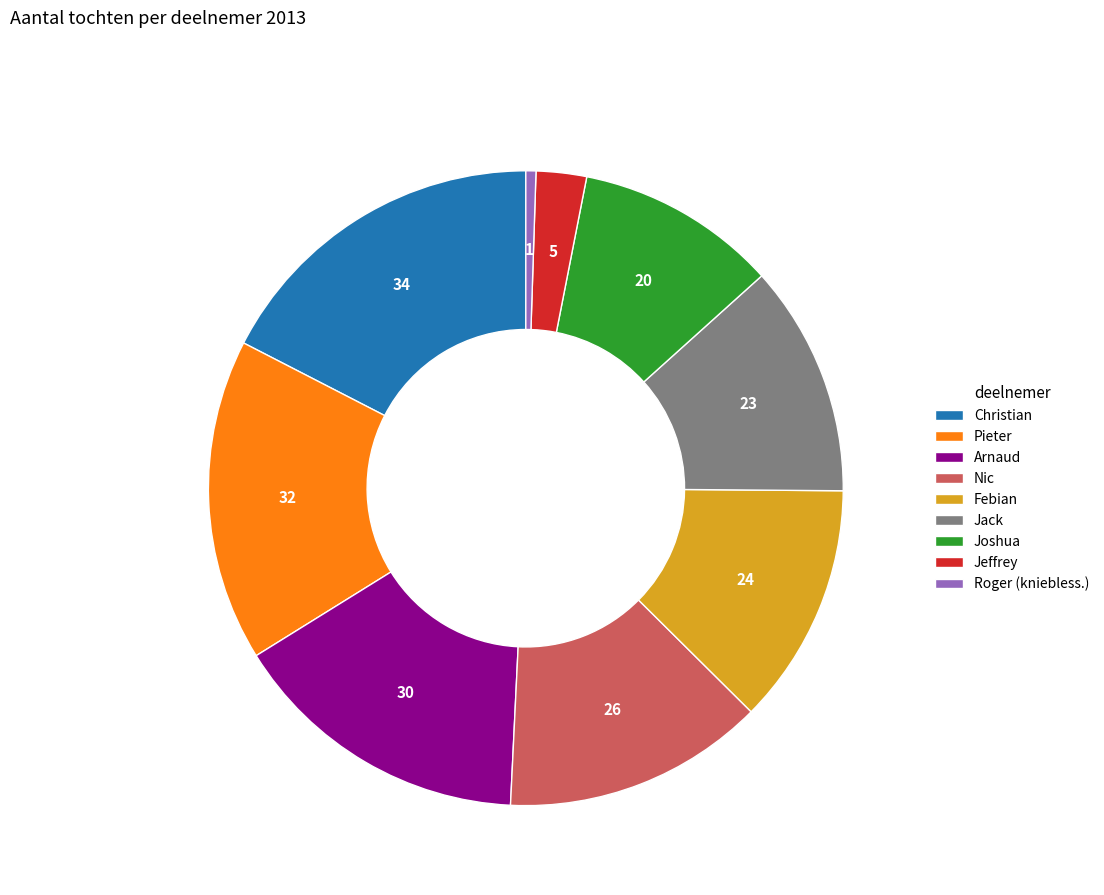

Does any single category account for the majority?

No